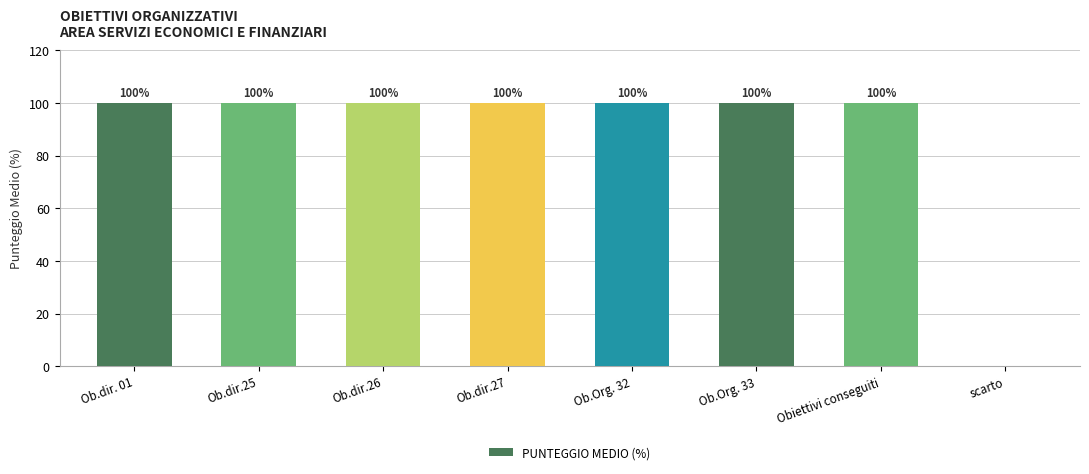

What is the average value?

88